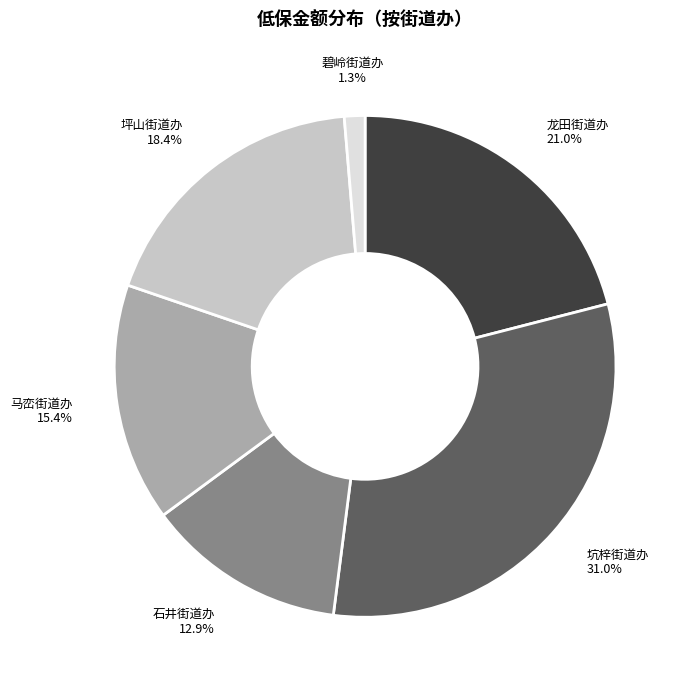

Rank the categories by value from lowest to highest.

碧岭街道办, 石井街道办, 马峦街道办, 坪山街道办, 龙田街道办, 坑梓街道办